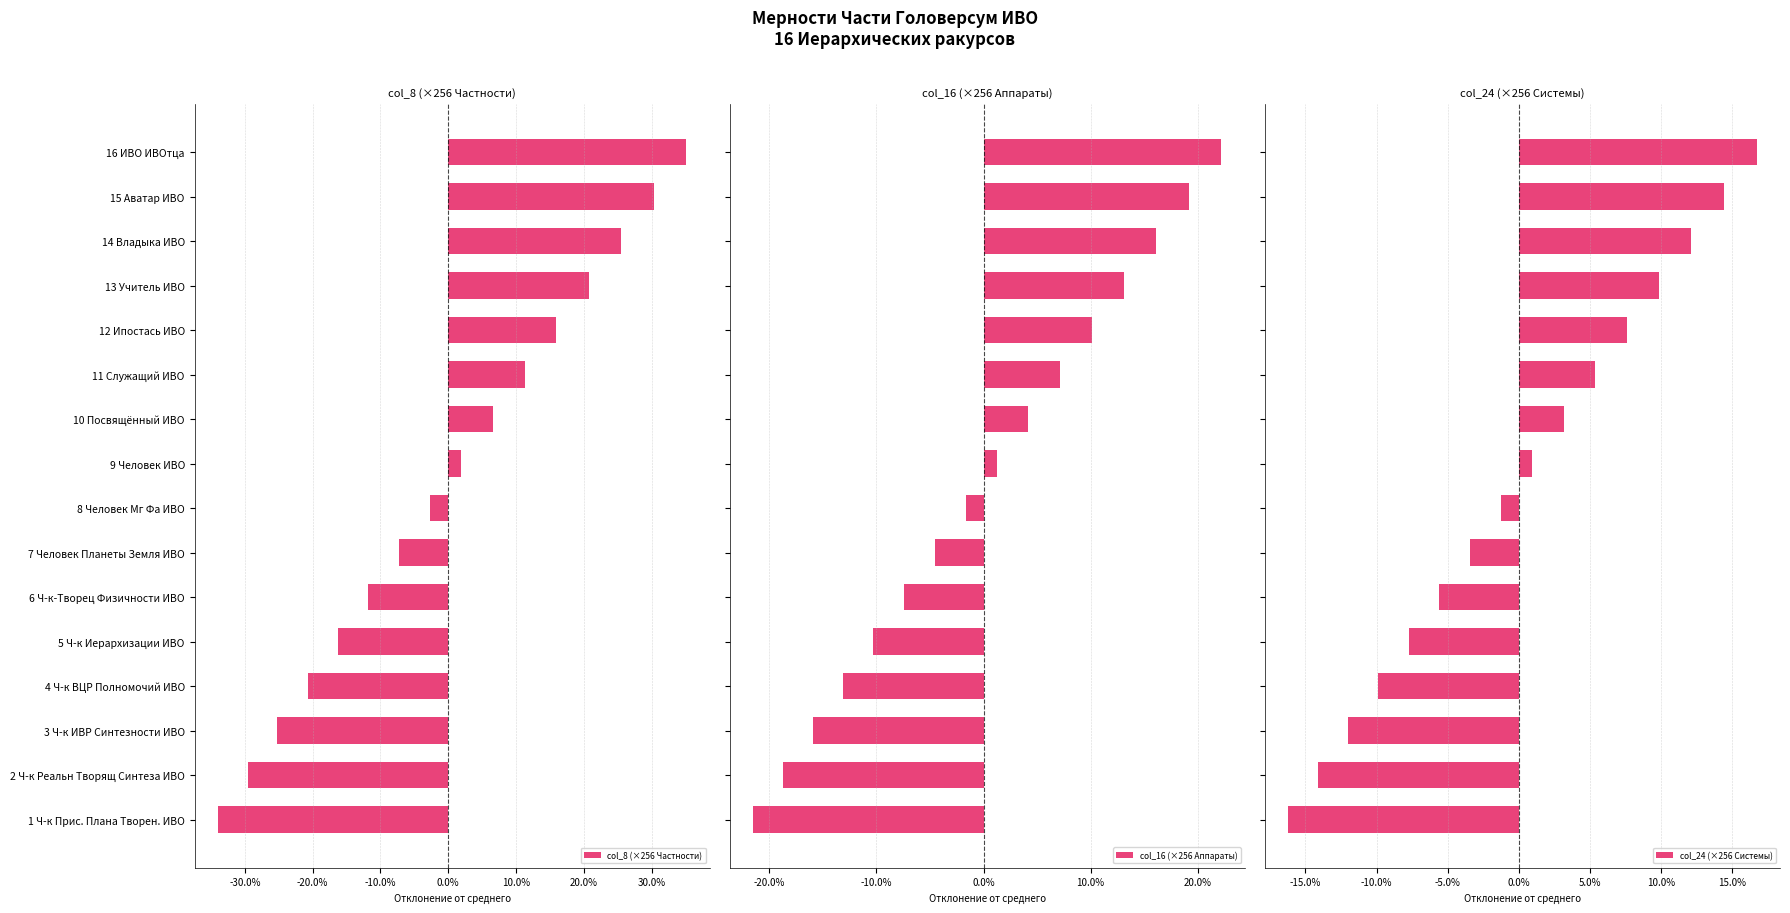

Is it true that col_8 (×256 Частности) equals 20.7 at 13 Учитель ИВО?

True